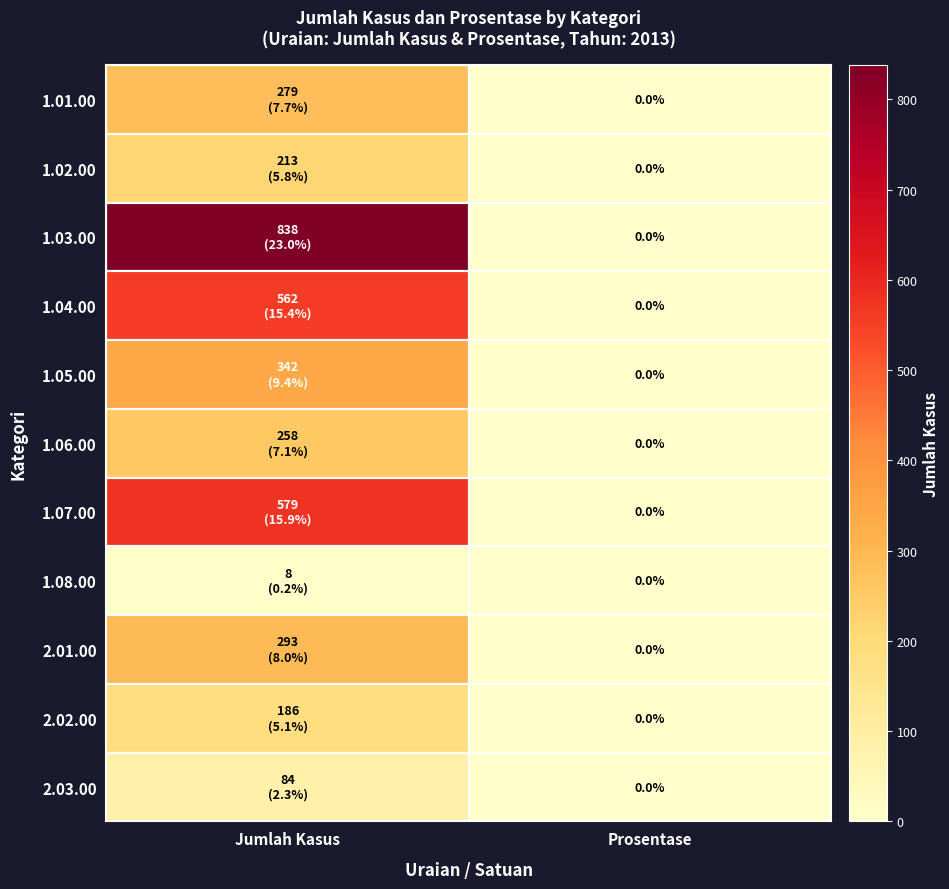

What is the total value across all series at Jumlah Kasus?

3642